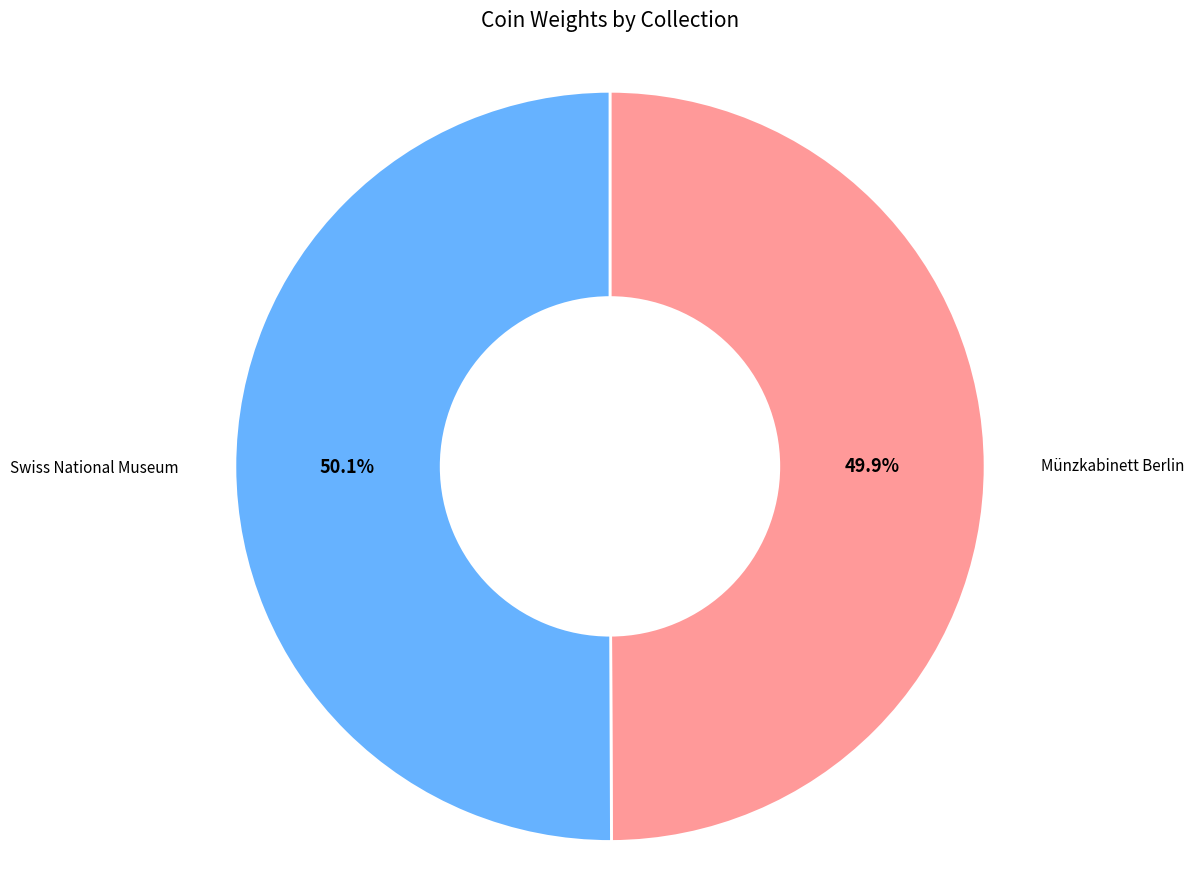

Is there any slice that represents more than half of the pie?

Yes